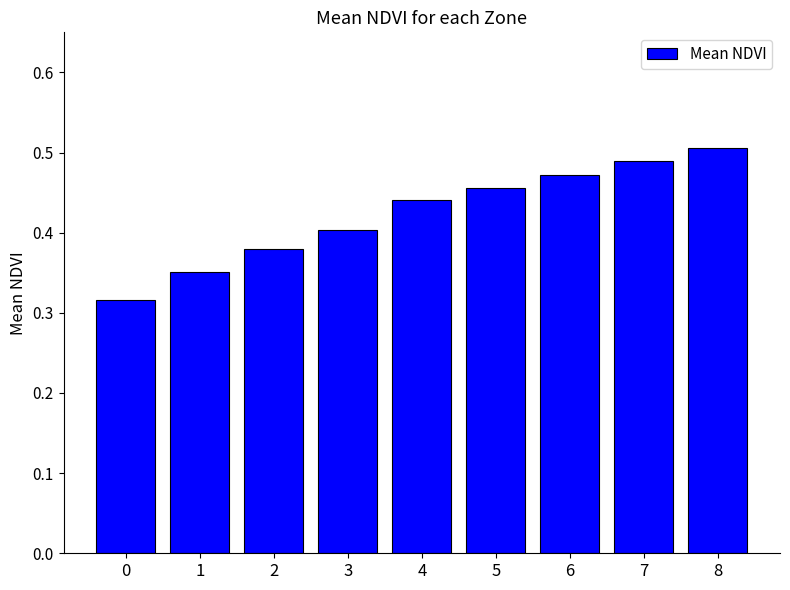

The chart shows a value of 0.3 at 5. True or false?

False